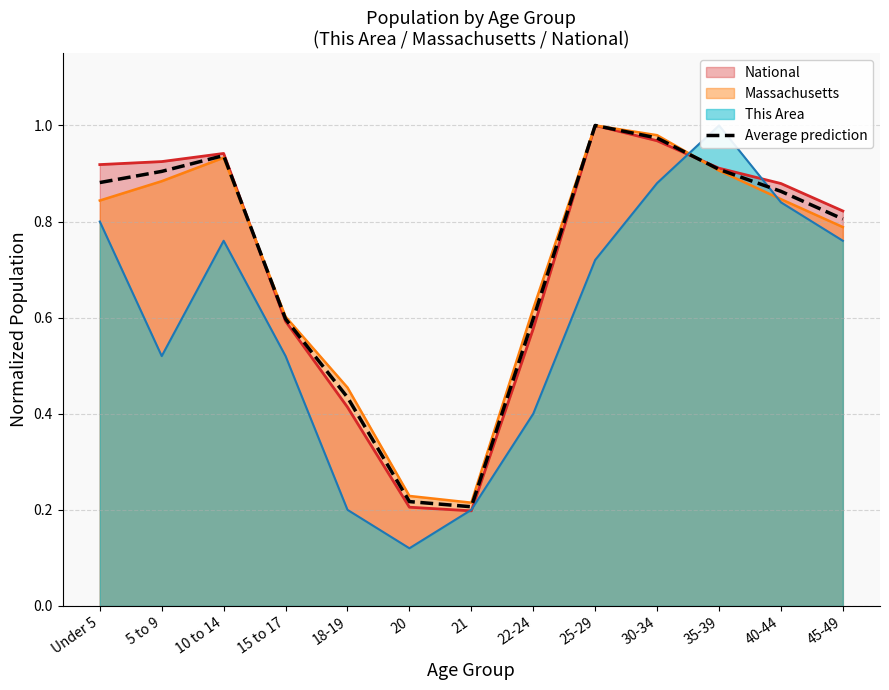

List the labels in order of value, smallest first.

21, 20, 18-19, 15 to 17, 22-24, 45-49, 40-44, Under 5, 5 to 9, 35-39, 10 to 14, 30-34, 25-29